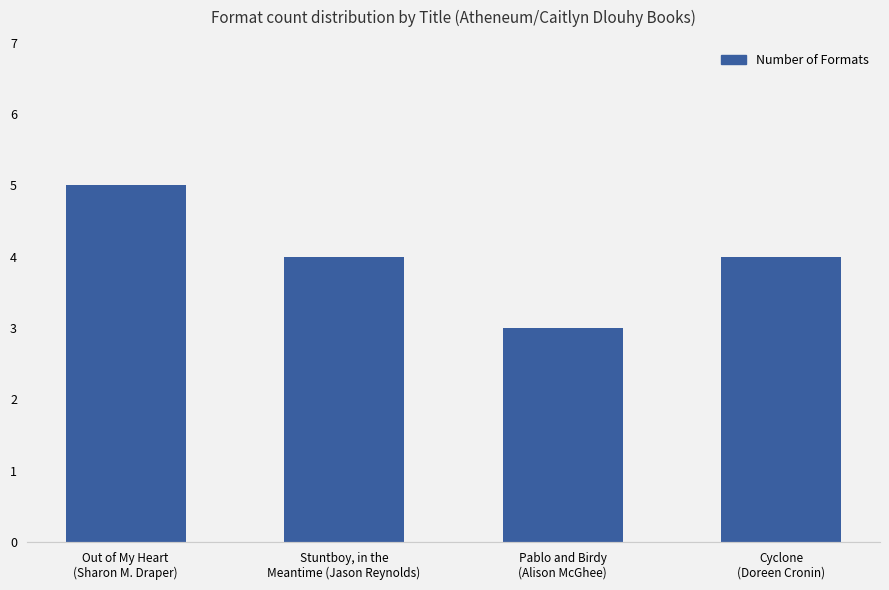

What is the greatest value displayed?

5